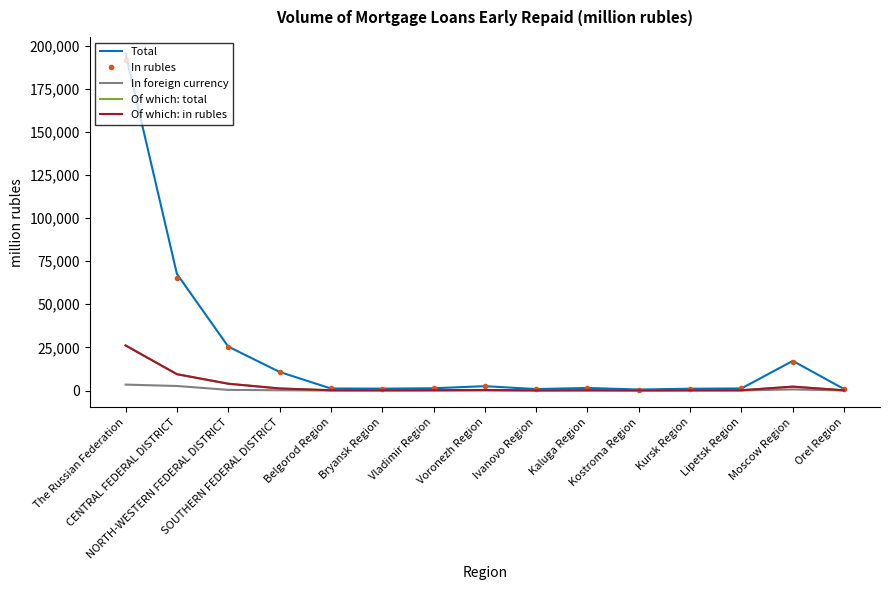

Between Ivanovo Region and Kaluga Region, which is larger?

Kaluga Region